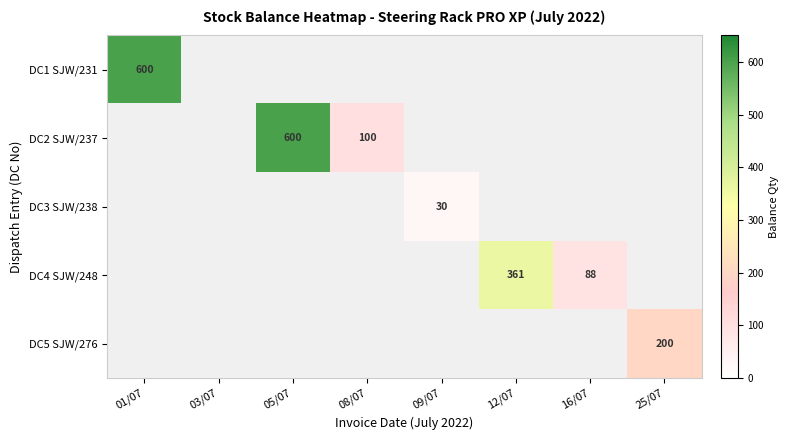

What is the greatest value displayed?

600